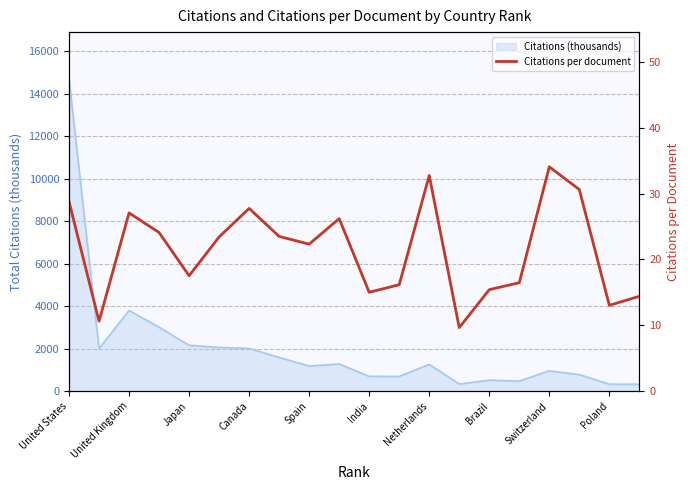

What is the smallest value displayed?

9.7